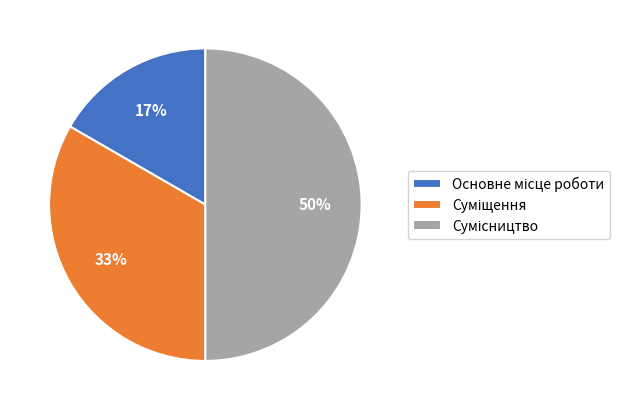

To the nearest percent, what is the difference between the largest and smallest slice percentages?

33%